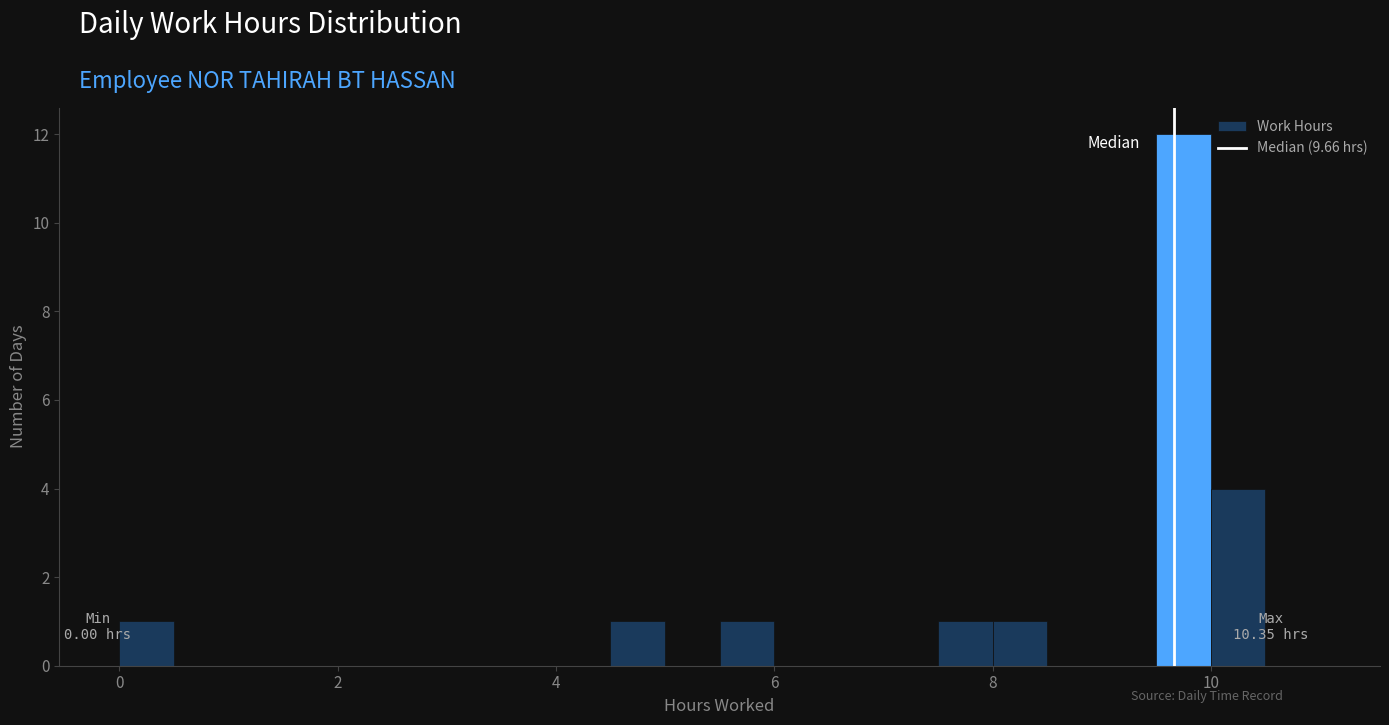

Read against the x-axis, roughly where is the centre of the tallest bar?

9.8